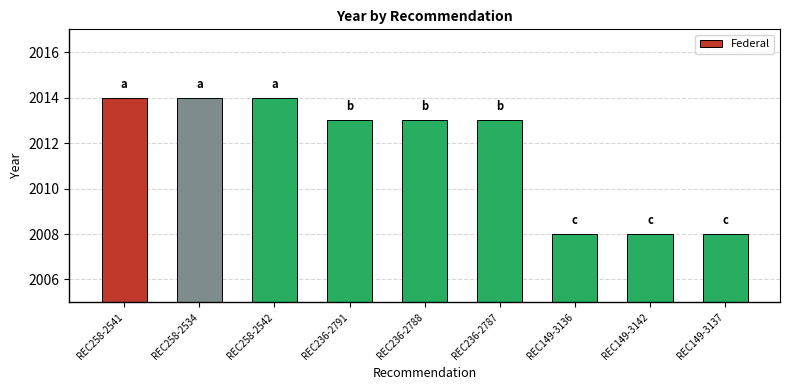

Where does the data first go above 2013?

REC258-2541